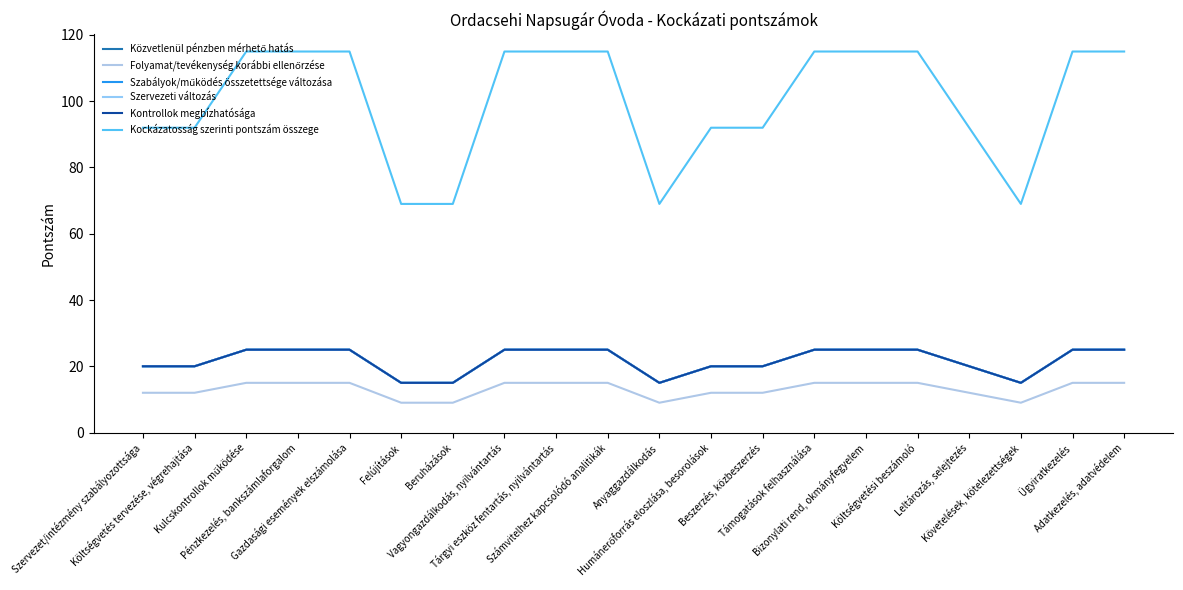

True or false: Közvetlenül pénzben mérhető hatás has a value of 20 at Költségvetés tervezése, végrehajtása.

True